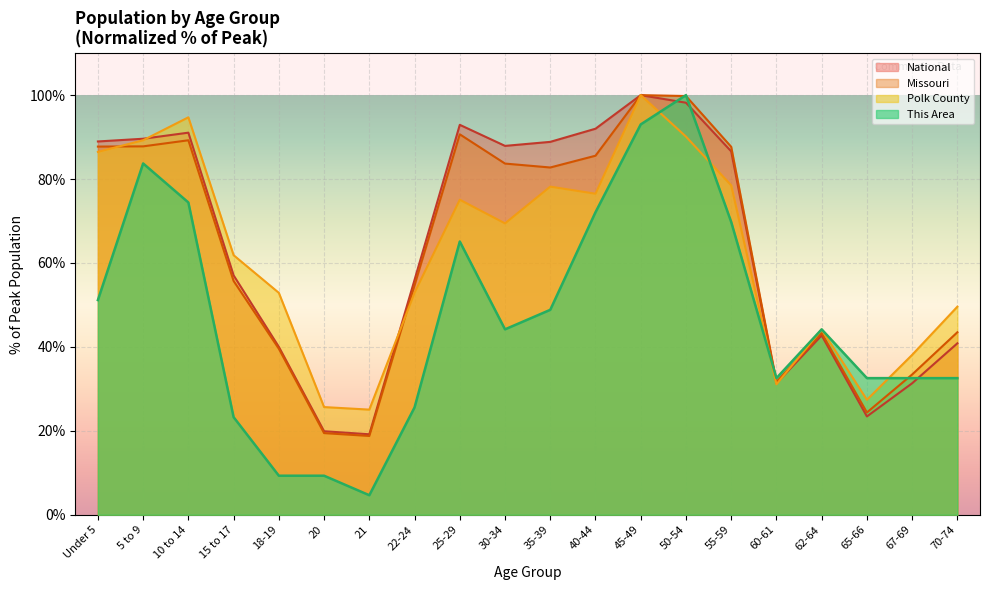

Reading right to left, transcribe all the data shown in this chart.

This Area: 70-74=32.6	67-69=32.6	65-66=32.6	62-64=44.2	60-61=32.6	55-59=69.8	50-54=100.0	45-49=93.0	40-44=72.1	35-39=48.8	30-34=44.2	25-29=65.1	22-24=25.6	21=4.7	20=9.3	18-19=9.3	15 to 17=23.3	10 to 14=74.4	5 to 9=83.7	Under 5=51.2
Polk County: 70-74=49.6	67-69=38.1	65-66=27.4	62-64=44.1	60-61=31.1	55-59=78.5	50-54=90.1	45-49=100.0	40-44=76.5	35-39=78.2	30-34=69.4	25-29=75.1	22-24=52.9	21=25.1	20=25.7	18-19=52.9	15 to 17=61.9	10 to 14=94.7	5 to 9=89.3	Under 5=86.5
Missouri: 70-74=43.5	67-69=33.4	65-66=24.4	62-64=43.3	60-61=31.7	55-59=87.7	50-54=99.8	45-49=100.0	40-44=85.6	35-39=82.8	30-34=83.7	25-29=90.7	22-24=54.7	21=18.8	20=19.5	18-19=39.6	15 to 17=55.7	10 to 14=89.2	5 to 9=87.8	Under 5=87.7
National: 70-74=40.9	67-69=31.3	65-66=23.4	62-64=42.7	60-61=31.3	55-59=86.6	50-54=98.2	45-49=100.0	40-44=92.0	35-39=88.9	30-34=87.9	25-29=92.9	22-24=56.0	21=19.2	20=19.9	18-19=40.0	15 to 17=57.0	10 to 14=91.1	5 to 9=89.6	Under 5=89.0